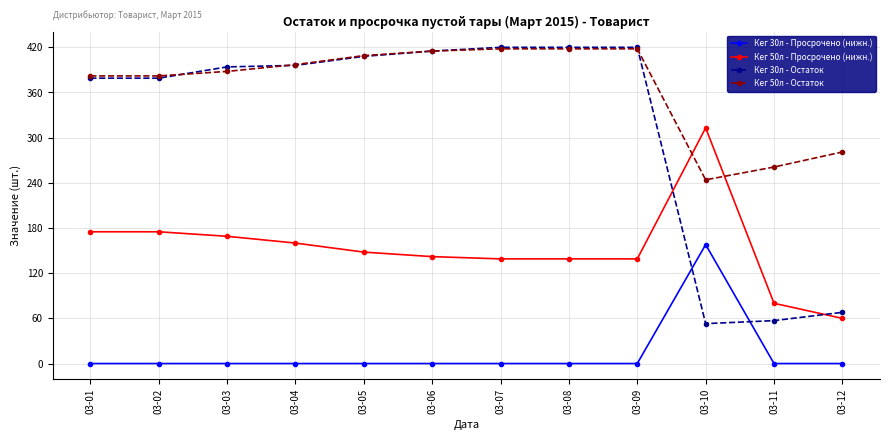

How many values in the Кег 30л - Остаток series are below 396?

6